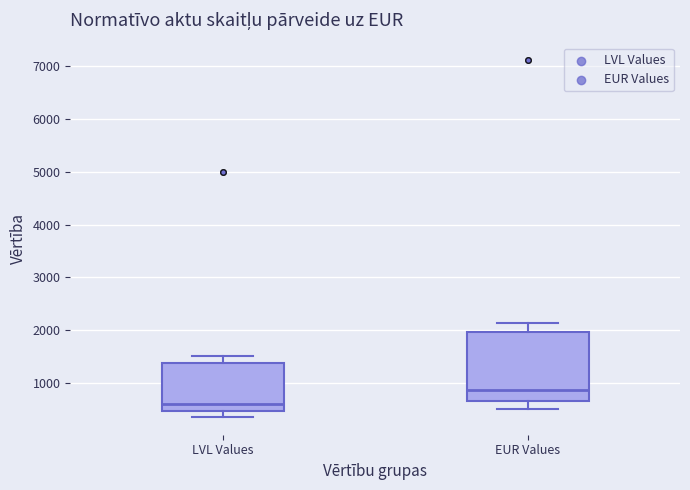

Where does the upper whisker of the box for EUR Values end on the y-axis? The values are not printed on the chart, so give them approximately, as read against the axis.

2100